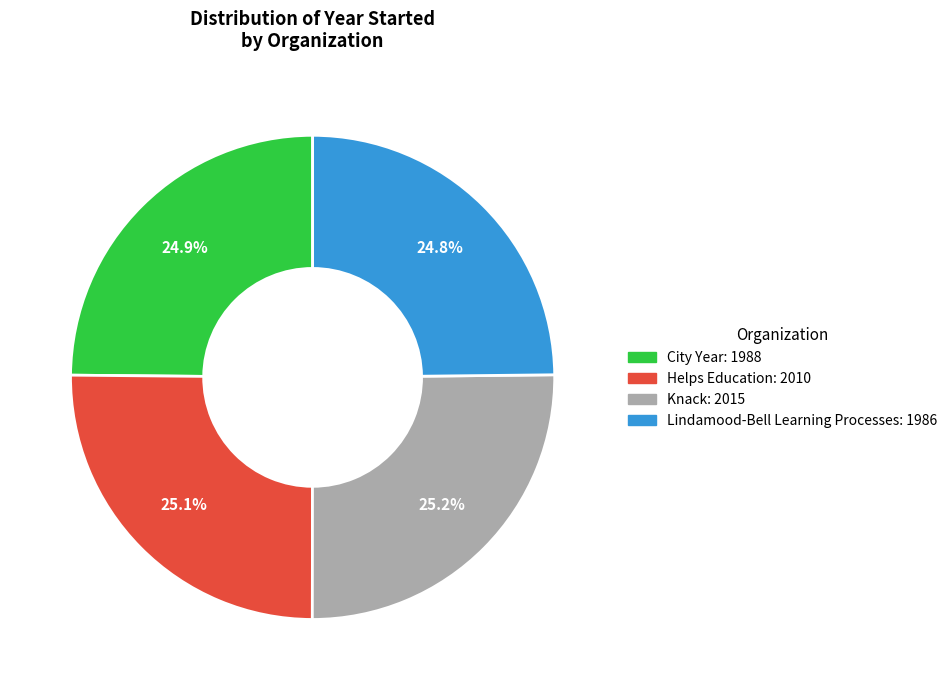

How many slices are in this pie chart?

4